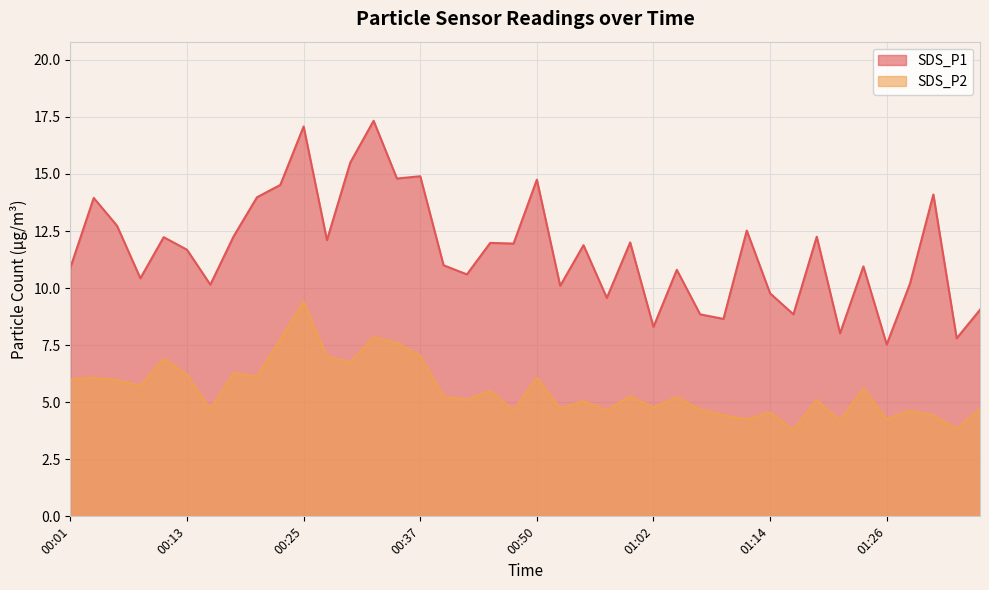

True or false: SDS_P2 and SDS_P1 cross at least once.

False